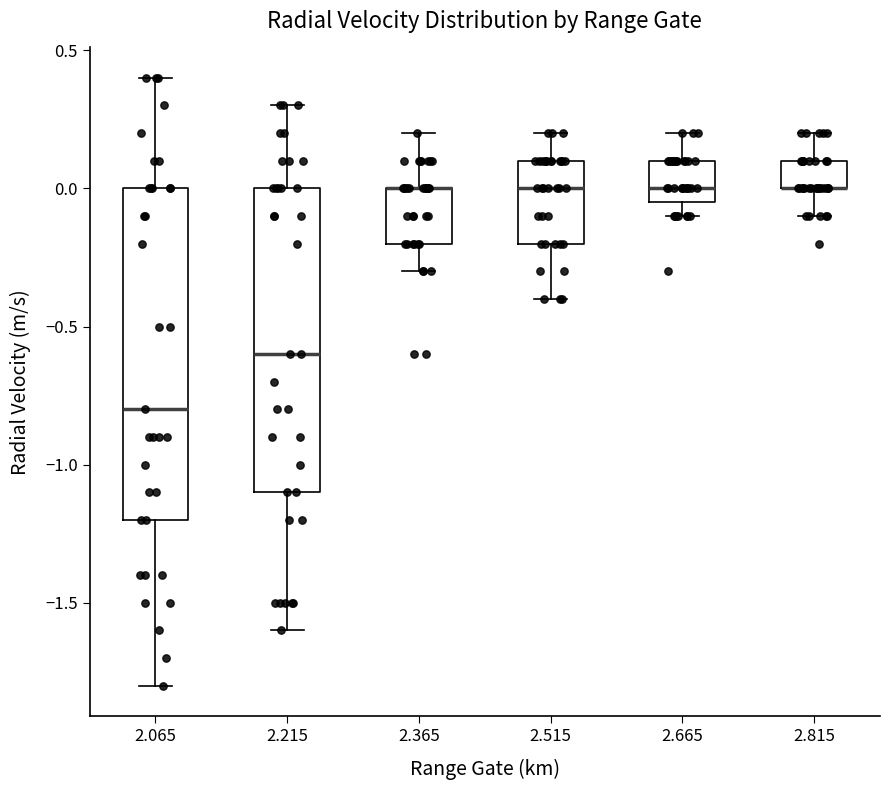

Where is the upper edge of the box at x = 2.515 on the y-axis? The values are not printed on the chart, so give them approximately, as read against the axis.

0.10